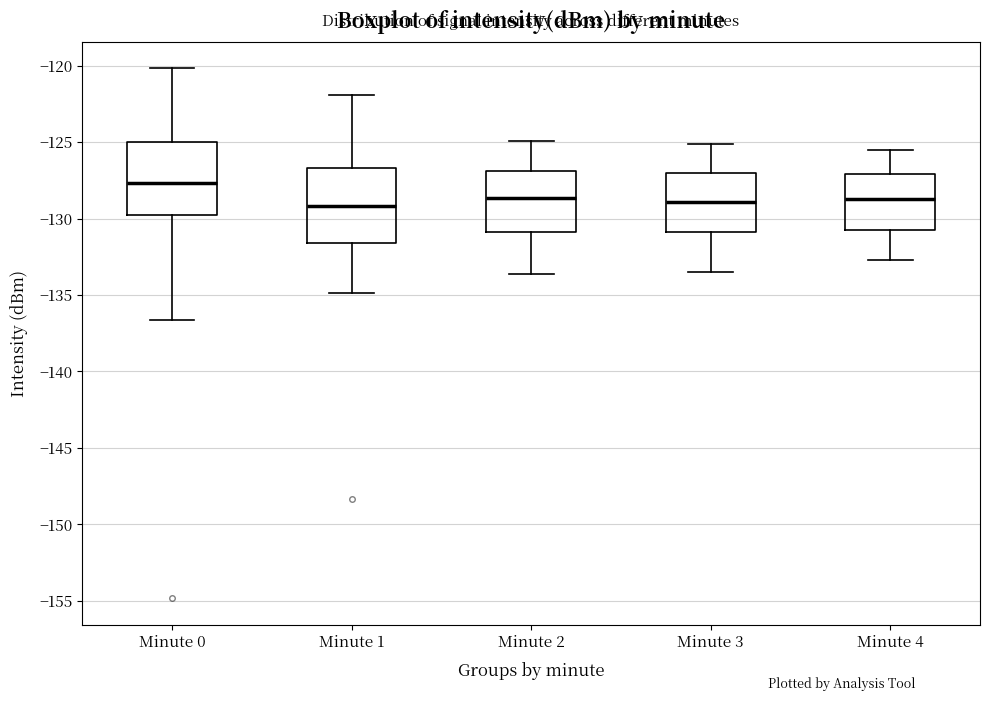

Reading left to right, transcribe this box plot: for each box, give where its median line is, the range the box spans, and where its two whiskers end, as read against the y-axis. The values are not printed on the chart, so give them approximately, as read against the axis.

Minute 0: median -127.5, box -130.0 to -125.0, whiskers -136.5 to -120.0
Minute 1: median -129.0, box -131.5 to -126.5, whiskers -135.0 to -122.0
Minute 2: median -128.5, box -131.0 to -127.0, whiskers -133.5 to -125.0
Minute 3: median -129.0, box -131.0 to -127.0, whiskers -133.5 to -125.0
Minute 4: median -128.5, box -130.5 to -127.0, whiskers -132.5 to -125.5